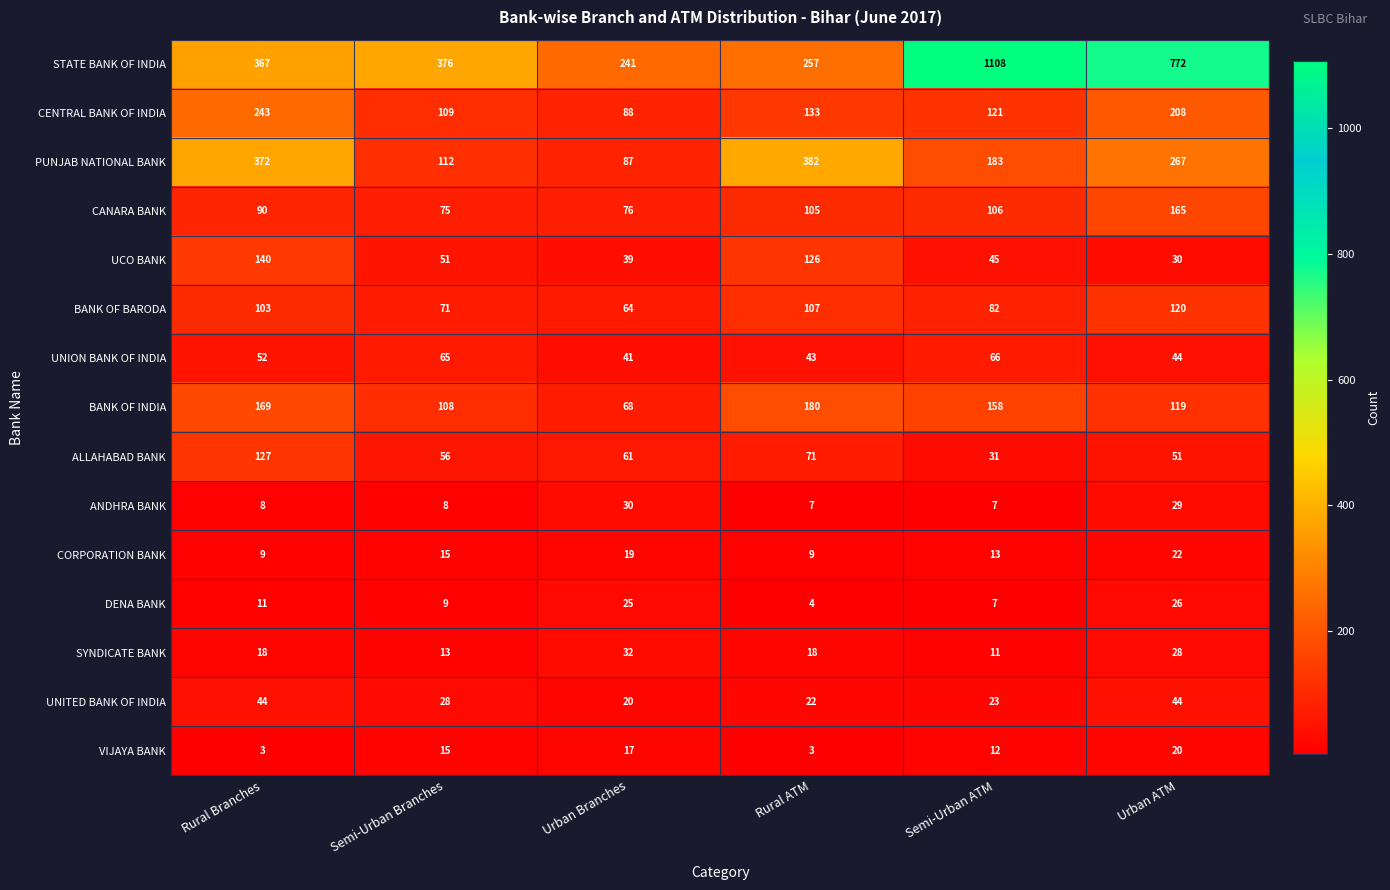

Count the number of data series in this chart.

15